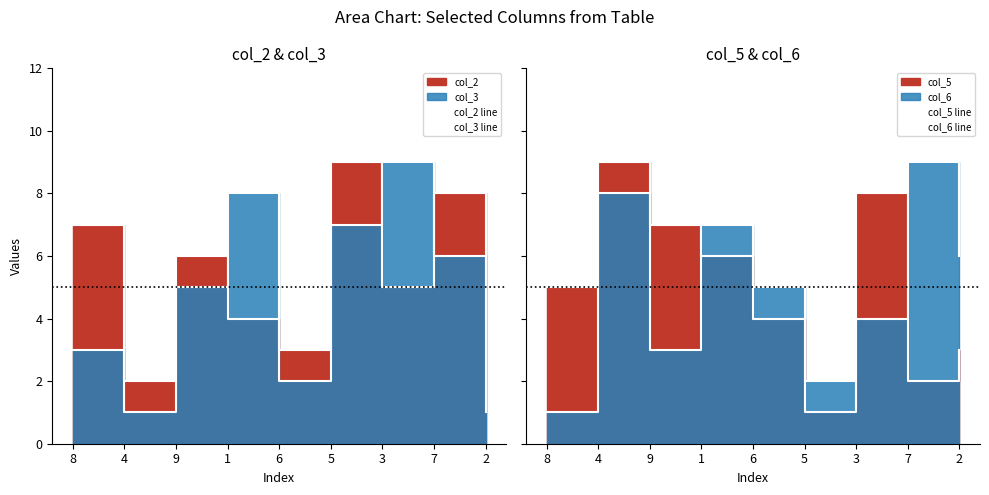

Which label corresponds to the largest value in the chart?

5